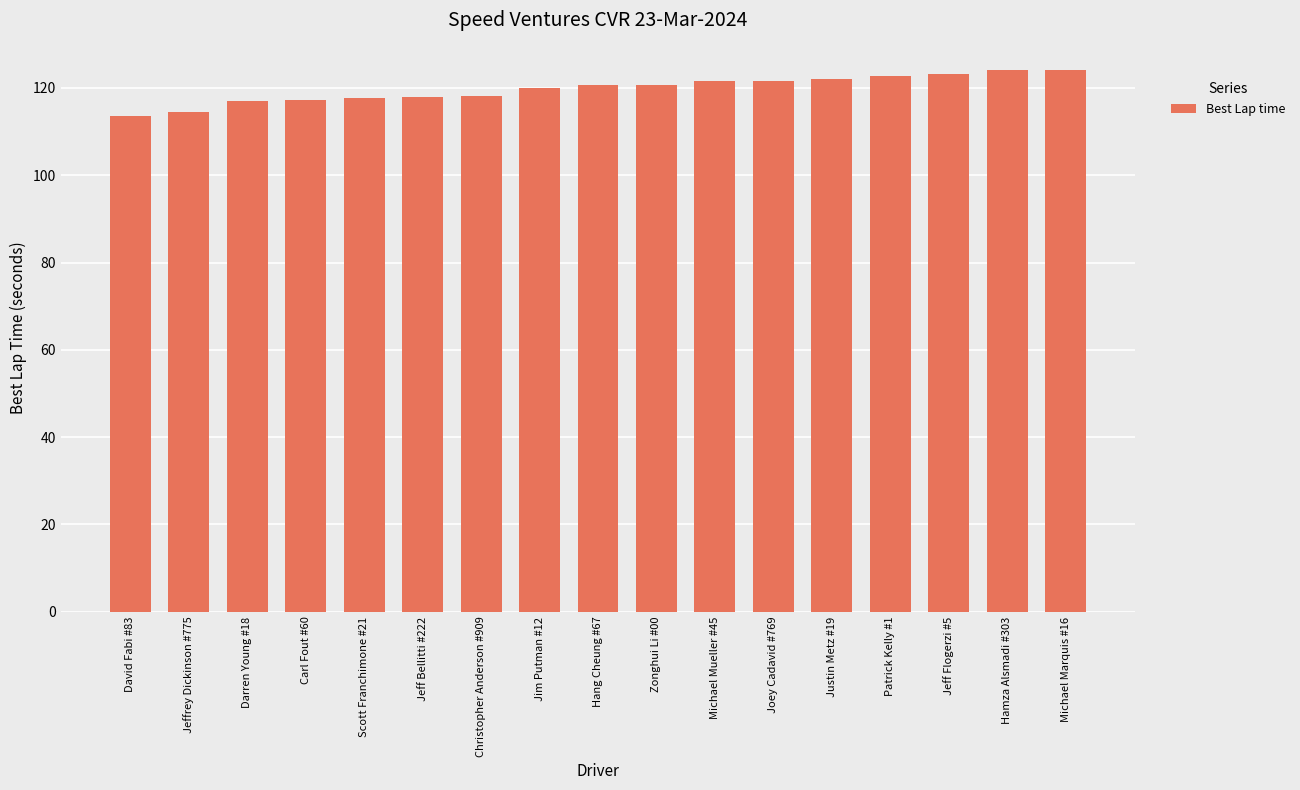

What is the label of the 16th bar from the right?

Jeffrey Dickinson #775